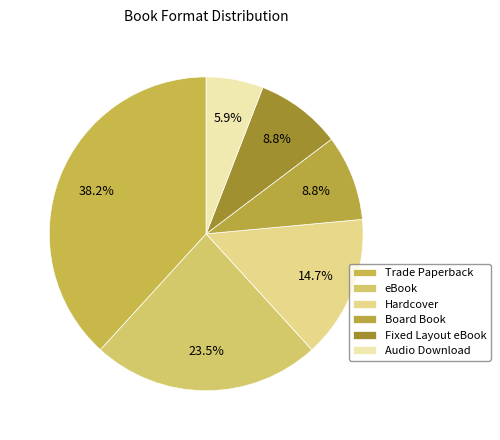

What is the largest slice in the pie chart?

Trade Paperback